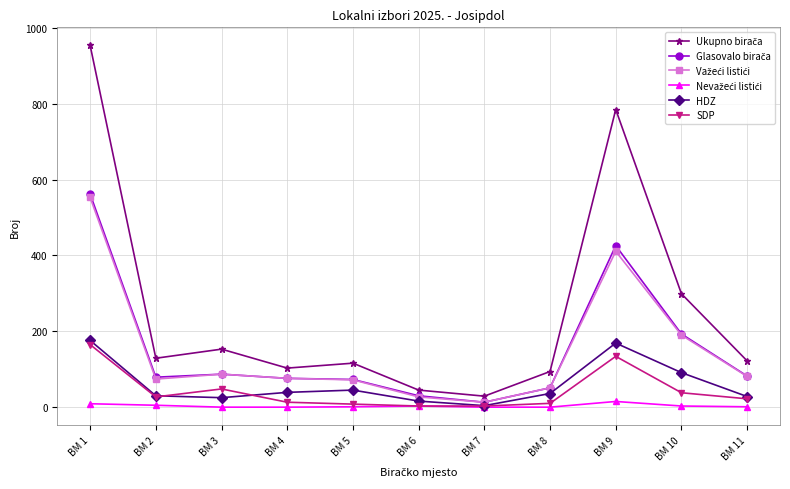

How many interior local valleys does the SDP series have?

1